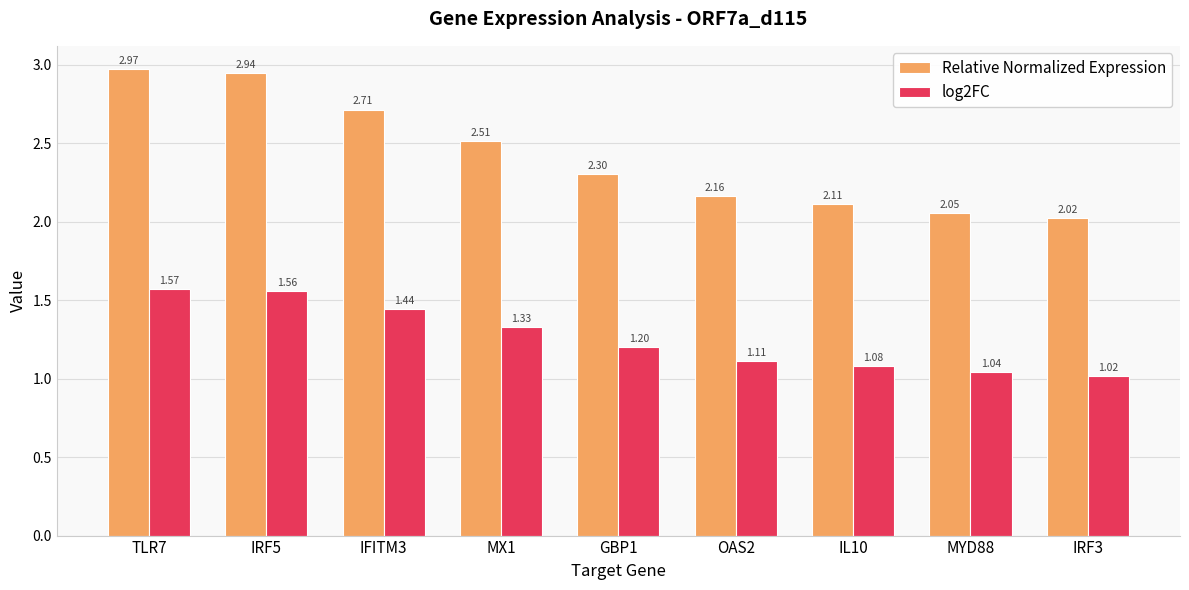

Rank the series by their average value, from highest to lowest.

Relative Normalized Expression, log2FC